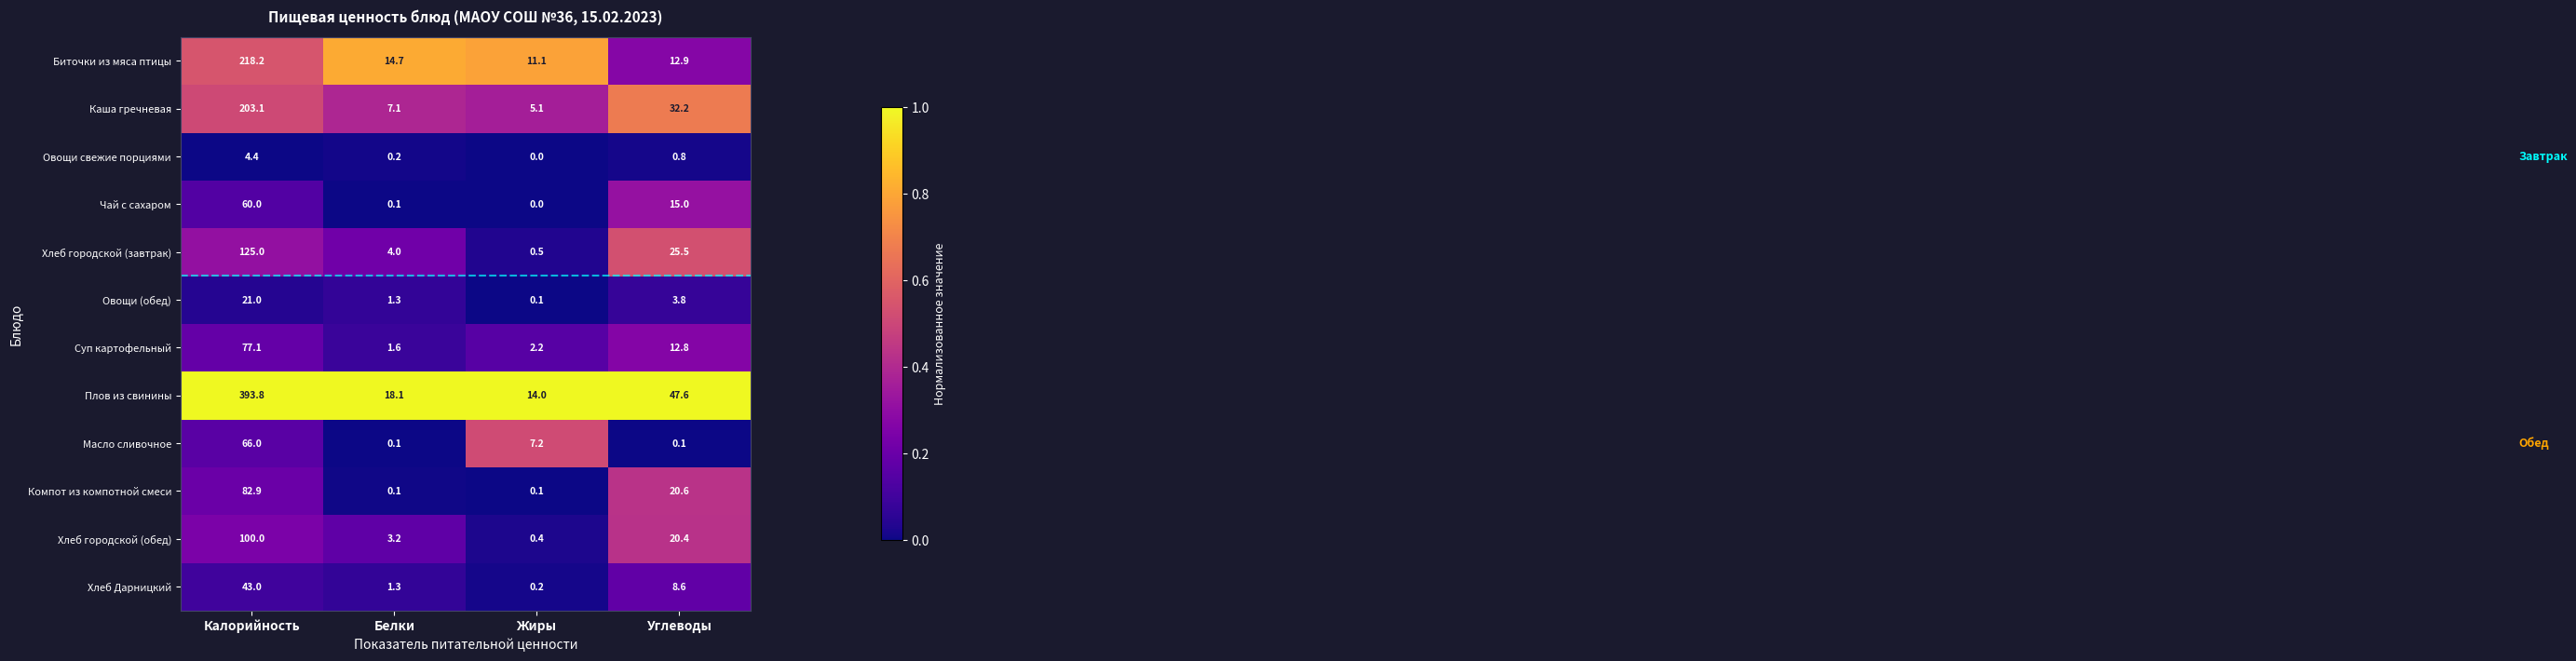

Where is Плов из свинины nearest to the value 203?

Углеводы